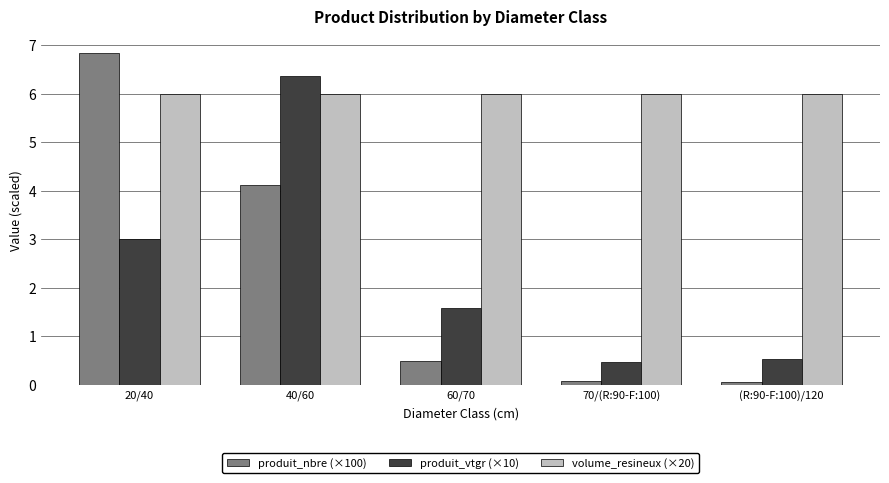

Is the value of produit_nbre (×100) at 40/60 greater than the value of volume_resineux (×20) at 20/40?

No